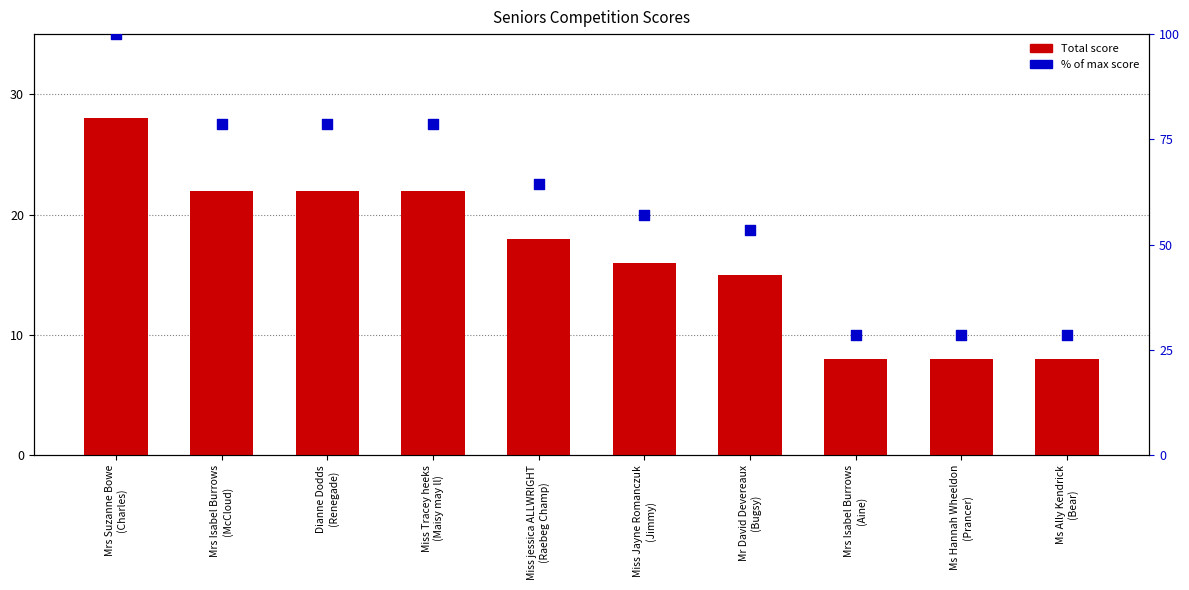

Is the value of Total Score at Miss Jayne Romanczuk
(Jimmy) greater than the value of % of max score at Ms Ally Kendrick
(Bear)?

No